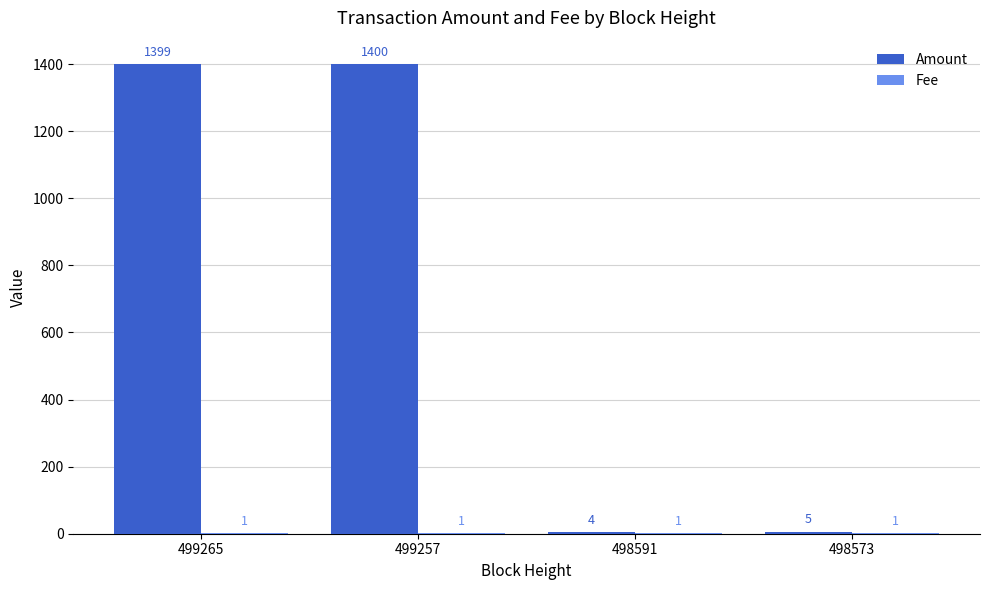

What is the sum of the Amount values at 499265 and 498591?

1403